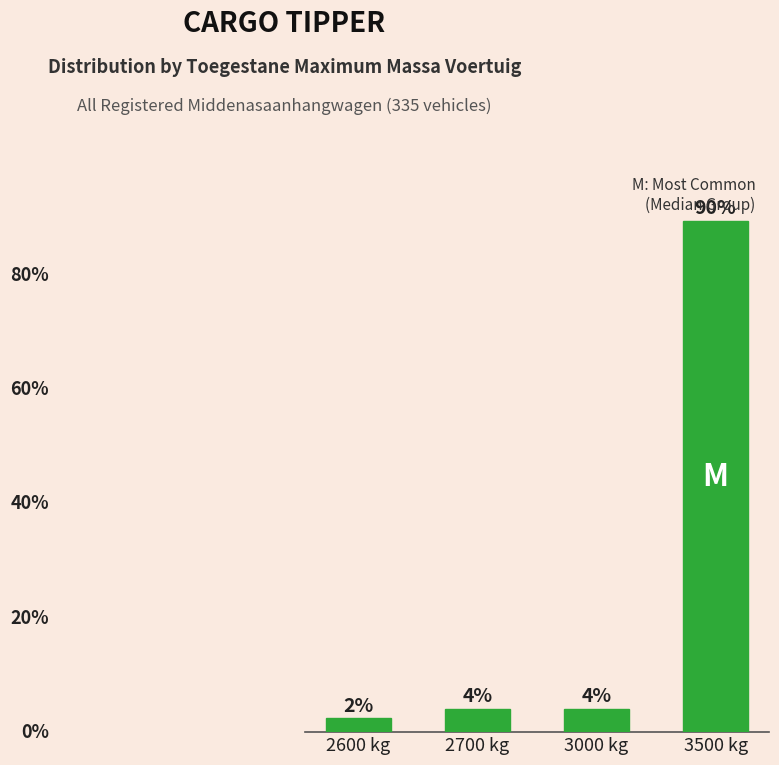

Which has a higher value, 2600 kg or 3000 kg?

3000 kg